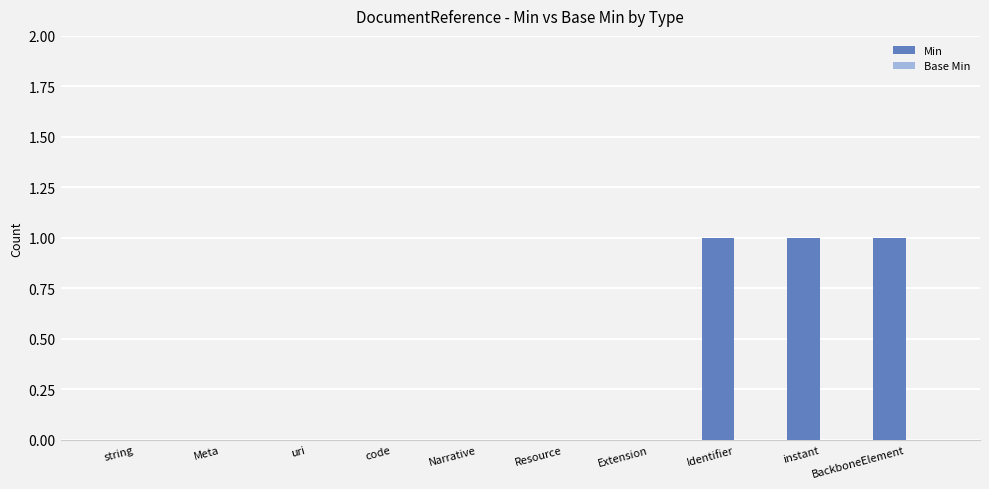

What is the change in value from Meta to BackboneElement?

+1